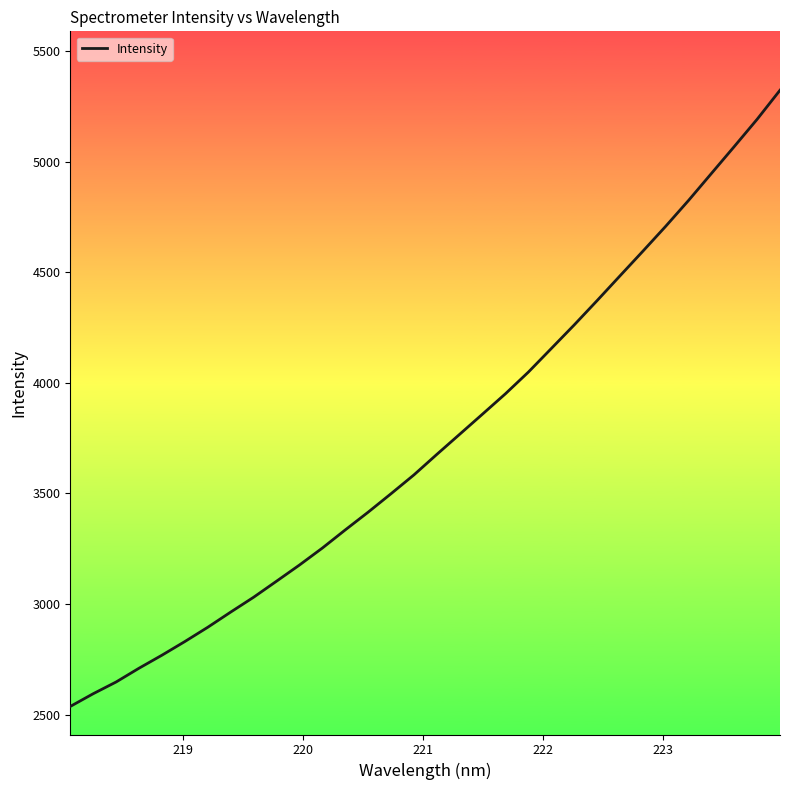

What is the difference between the maximum and minimum values?

2785.8